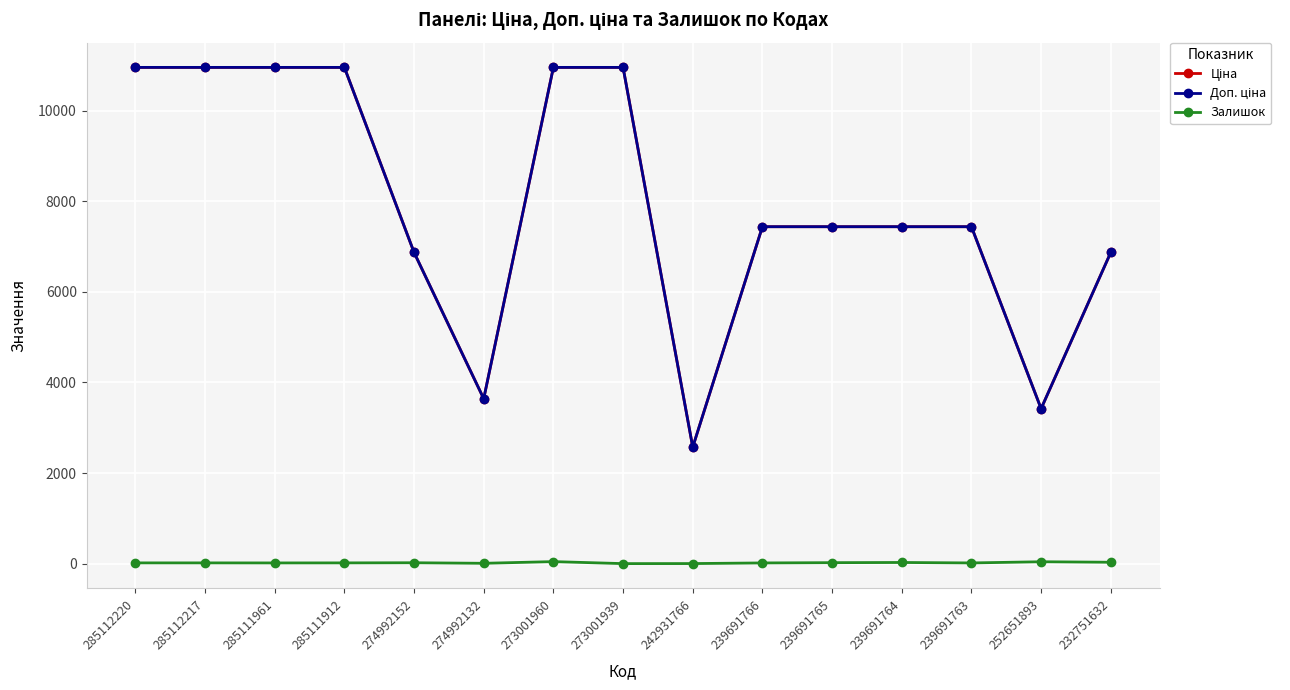

At how many categories does at least one series exceed 870?

15